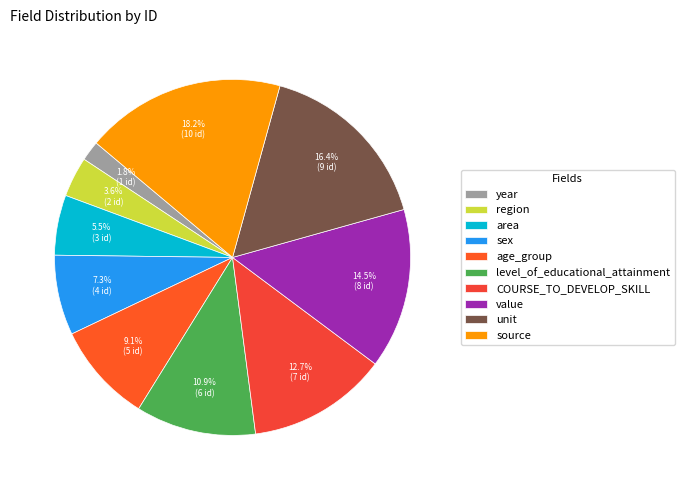

Which category has the biggest portion of the pie?

source